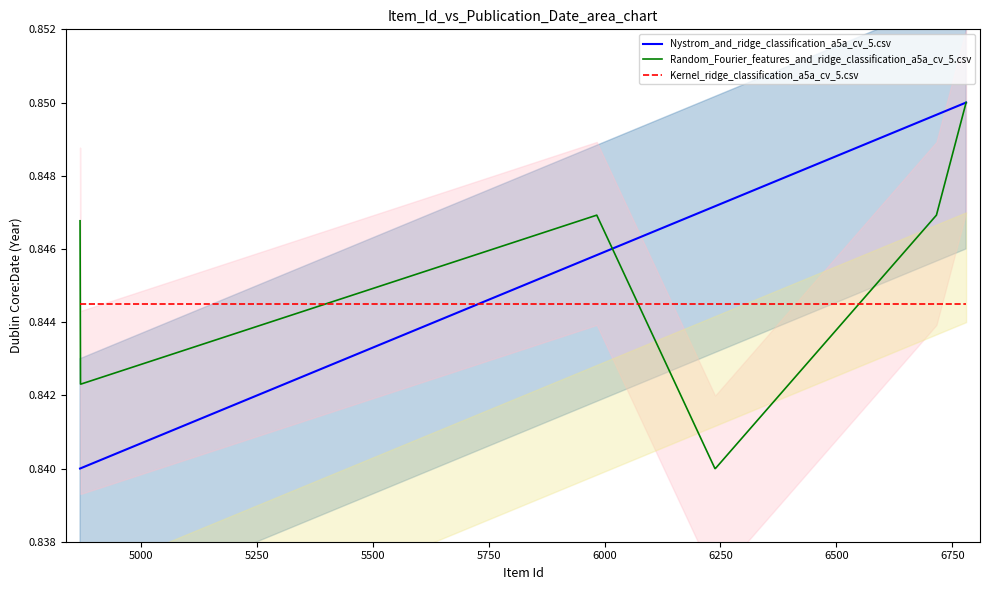

How many lines are shown in the chart?

3